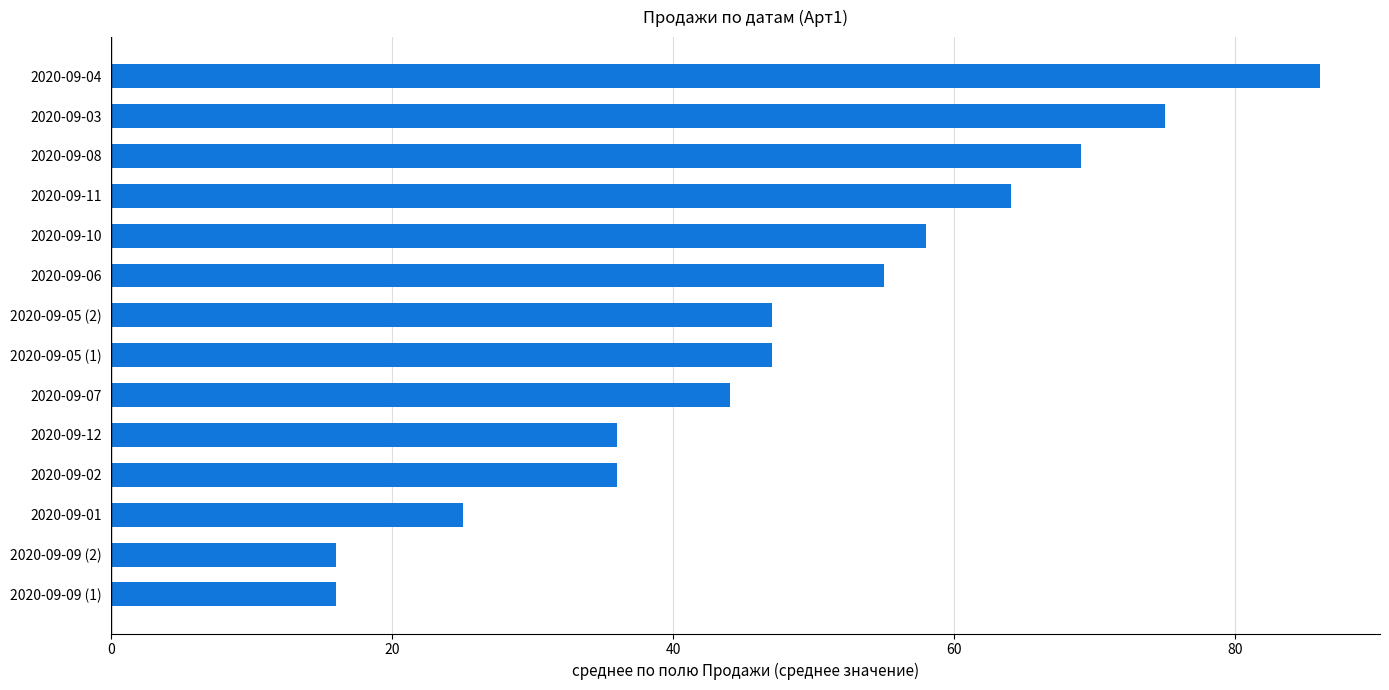

The chart shows a value of 98 at 2020-09-11. True or false?

False